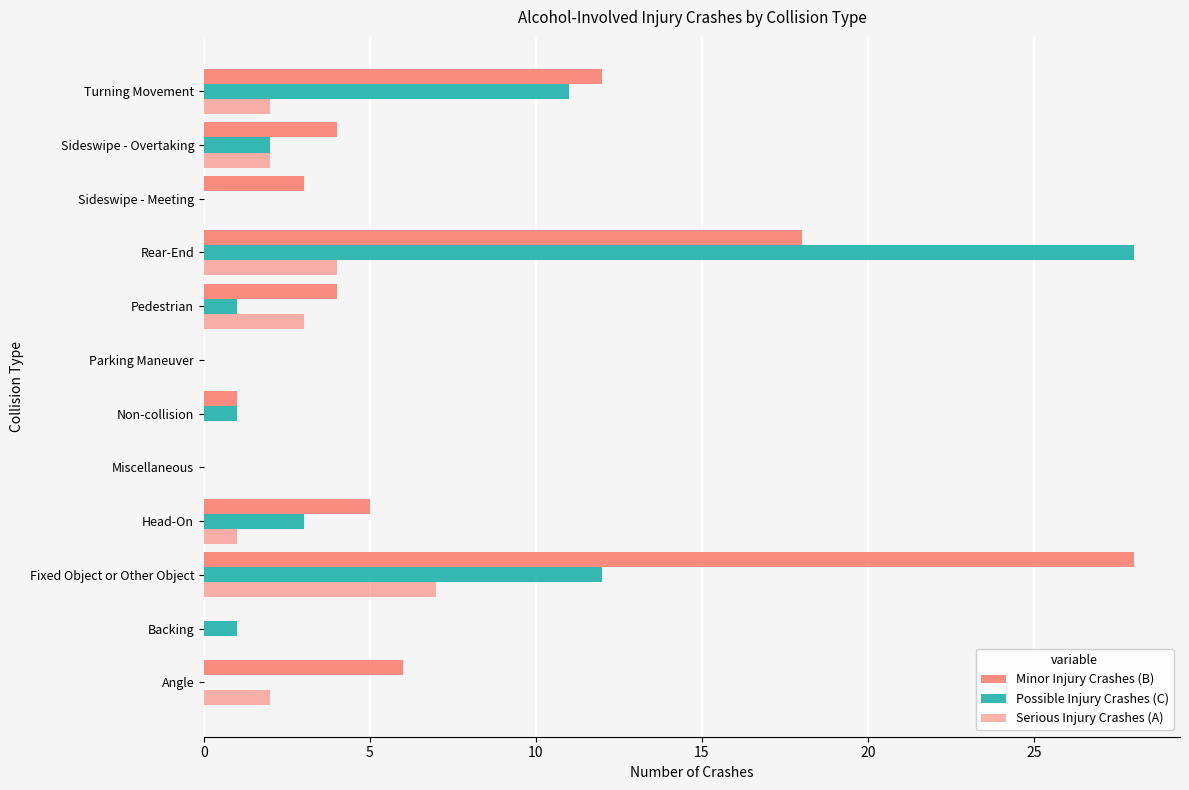

Count the number of categories in the chart.

12